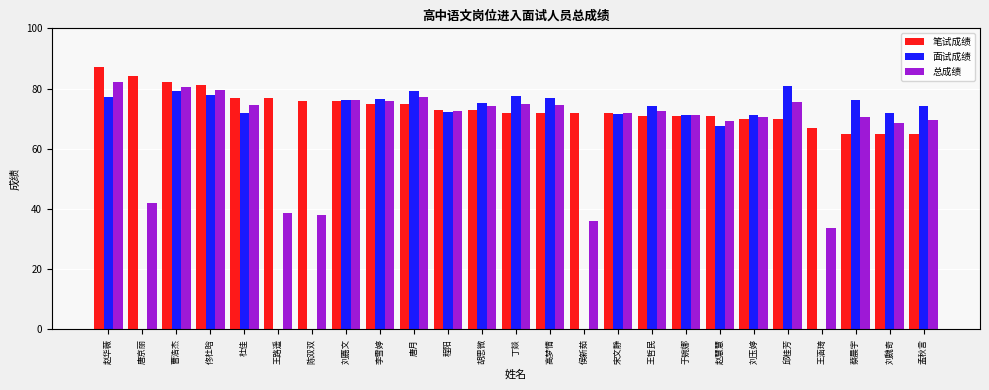

Are the bars grouped side by side (vs. stacked)?

Yes